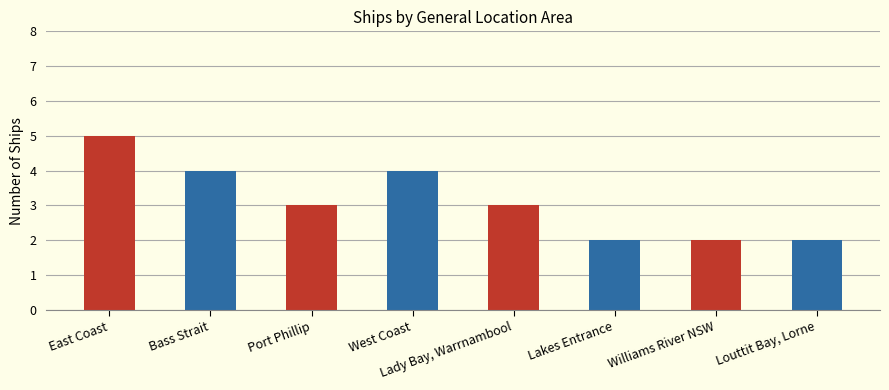

True or false: the data shows 5 at East Coast.

True